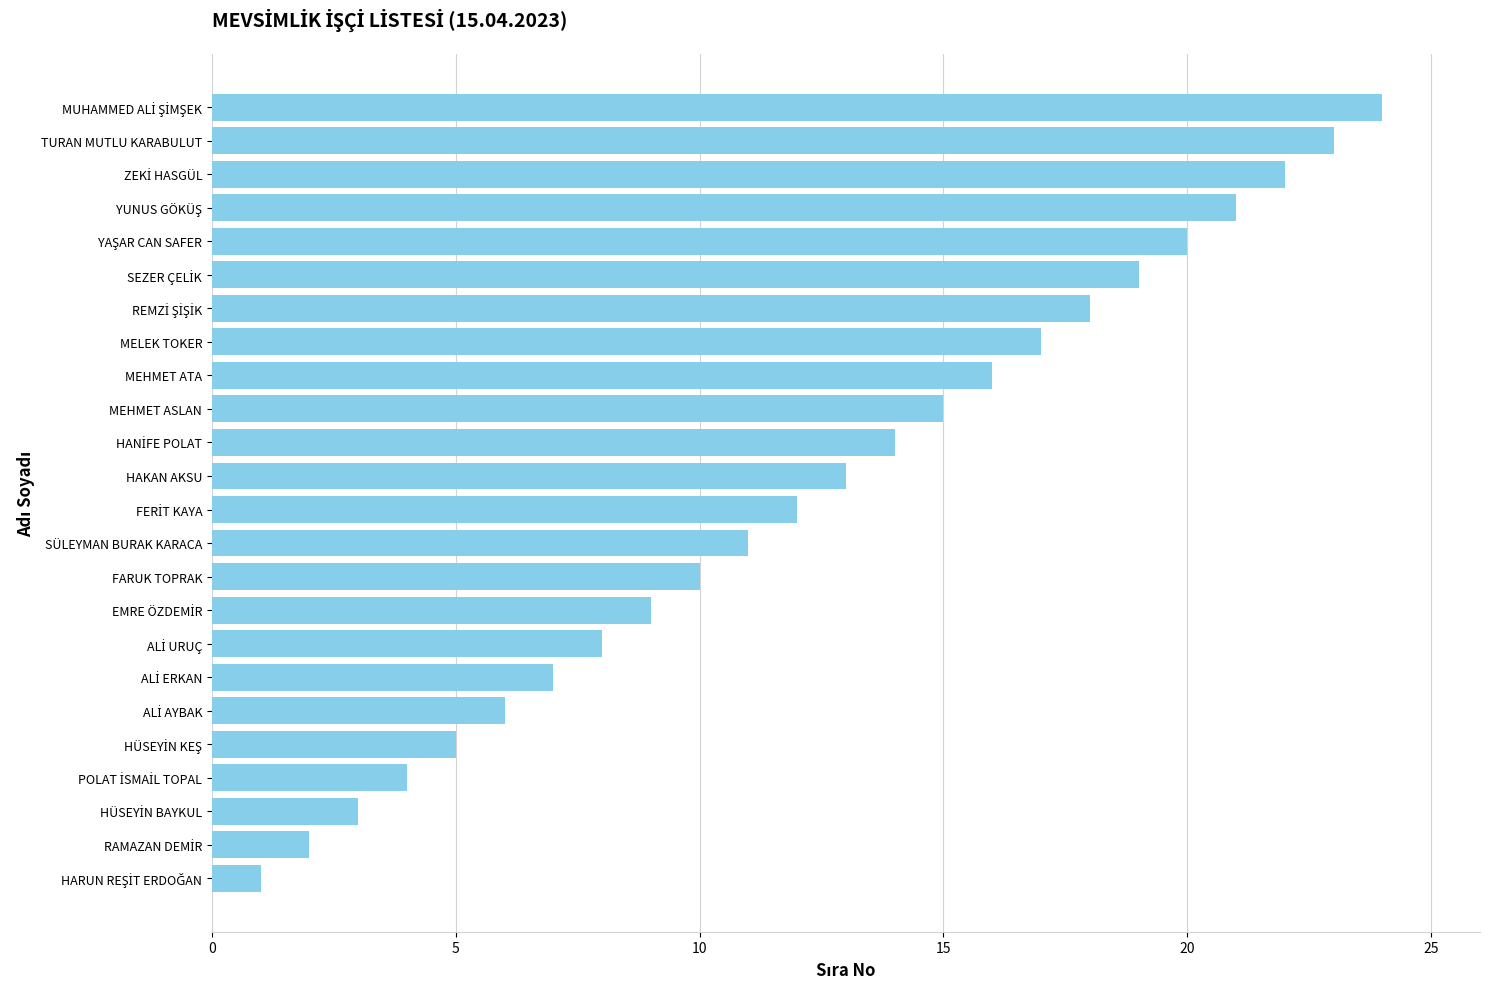

What is the difference between the second highest and second lowest values?

21